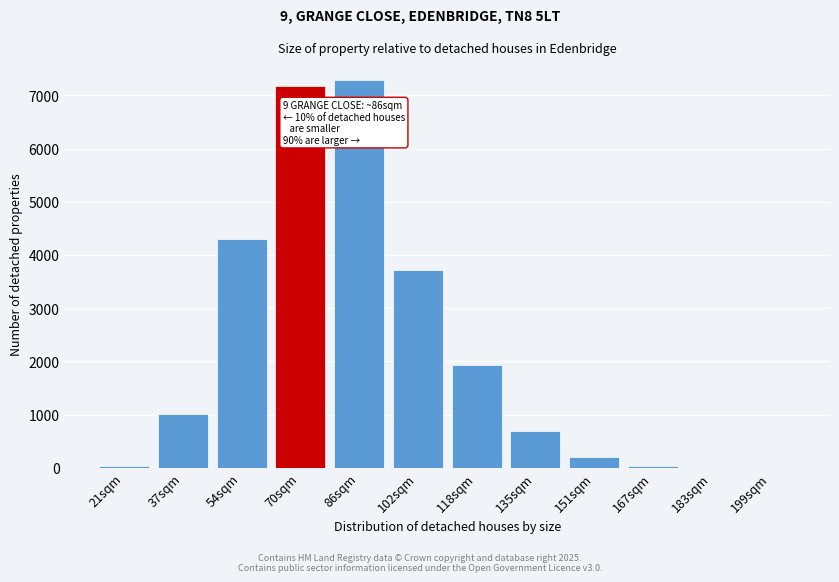

The value at 54sqm is 4298.3. True or false?

True